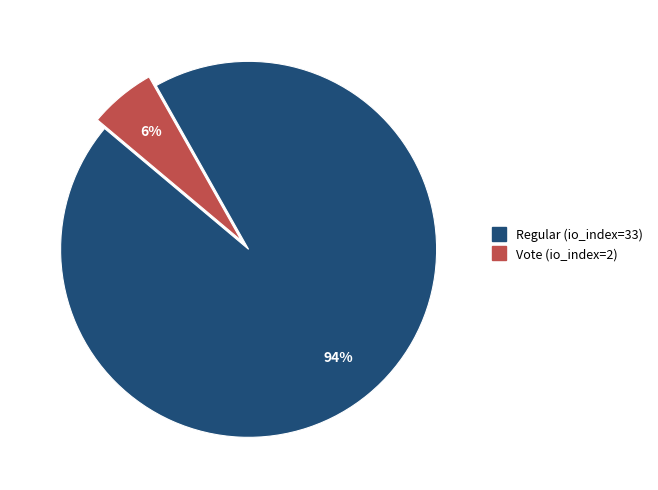

To the nearest percent, what is the combined percentage of Vote (io_index=2) and Regular (io_index=33)?

100%